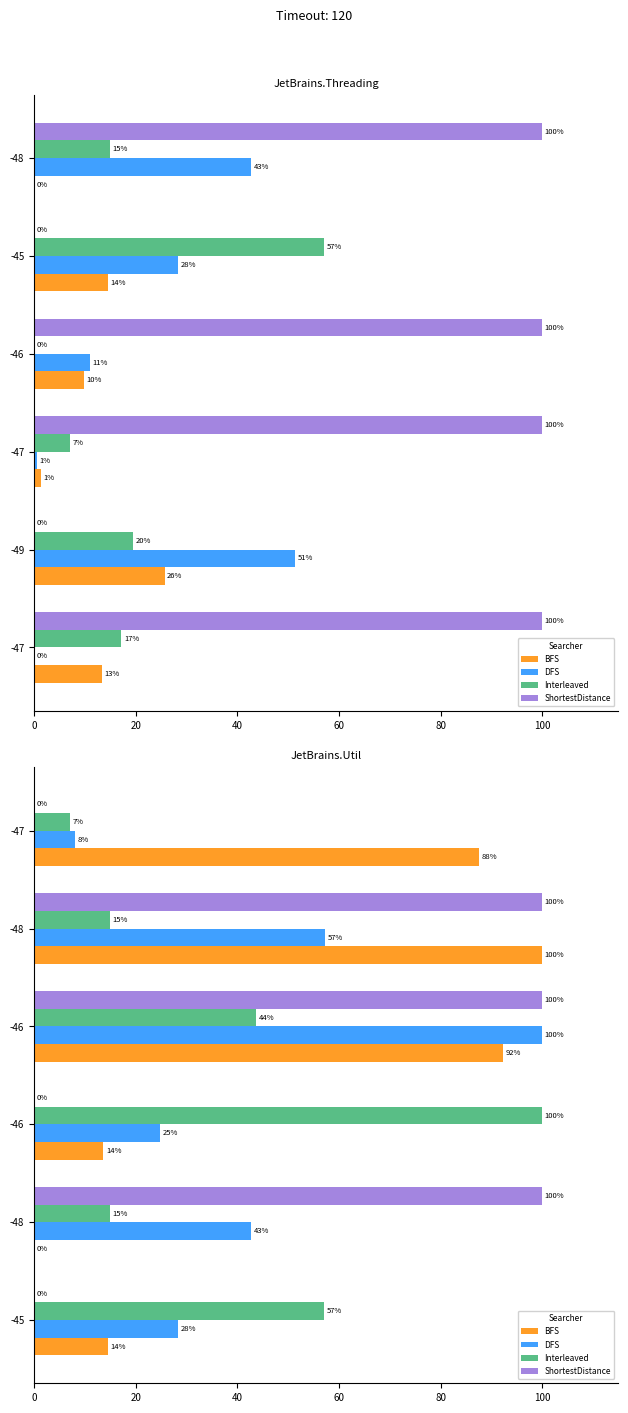

What are all the series names shown in the legend?

BFS, DFS, Interleaved, ShortestDistance